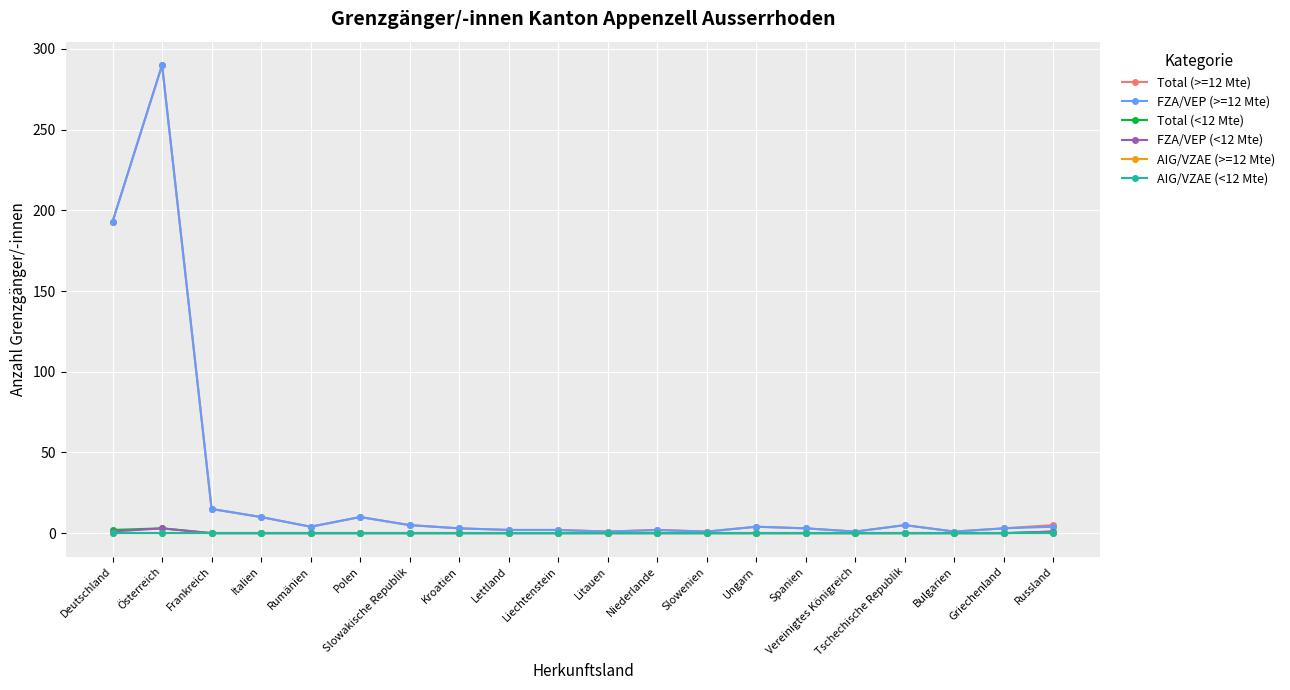

Does the chart have visible grid lines?

Yes